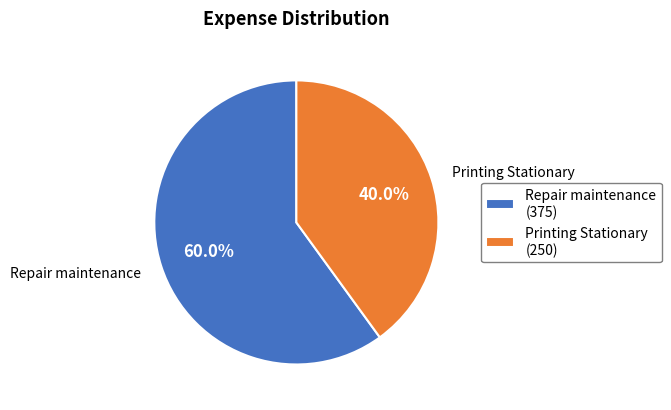

What is the largest slice in the pie chart?

Repair maintenance